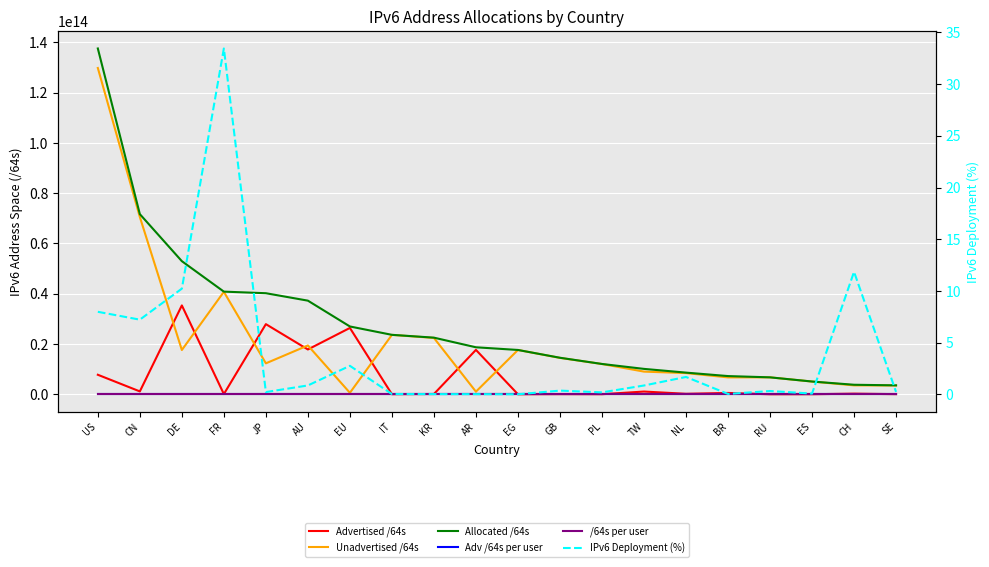

True or false: IPv6 Deployment (%) has a value of 0.4 at TW.

False